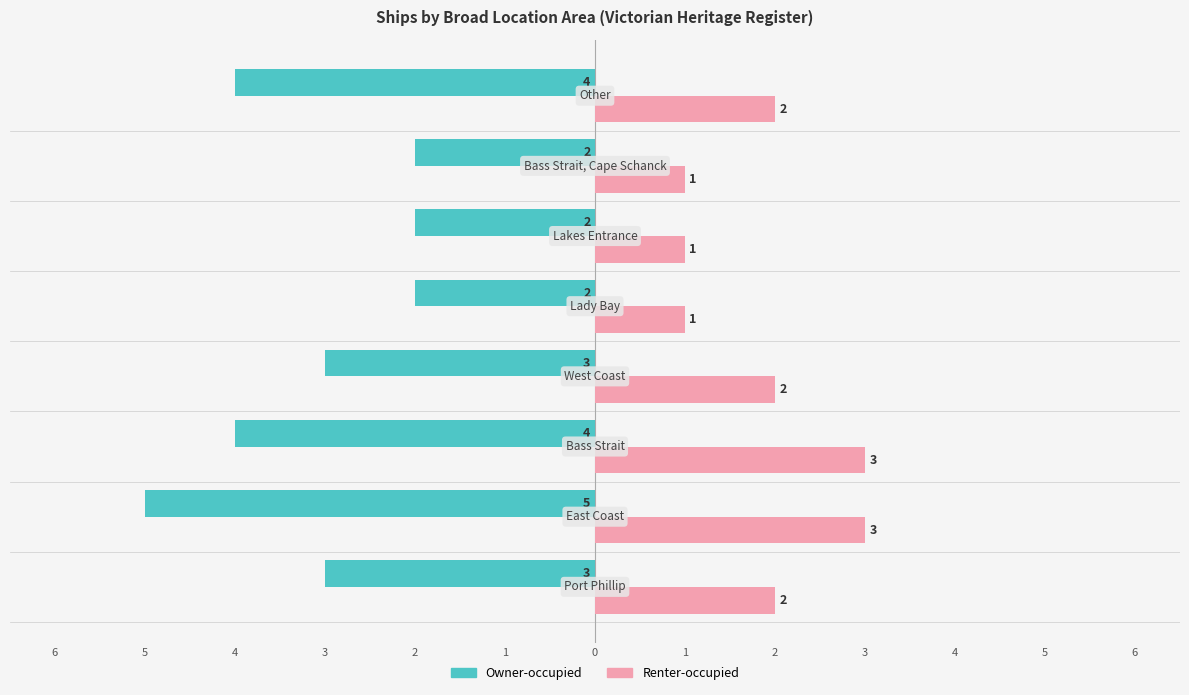

Reading left to right, what are all the values shown in this chart?

Owner-occupied: -3	-5	-4	-3	-2	-2	-2	-4
Renter-occupied: 2	3	3	2	1	1	1	2